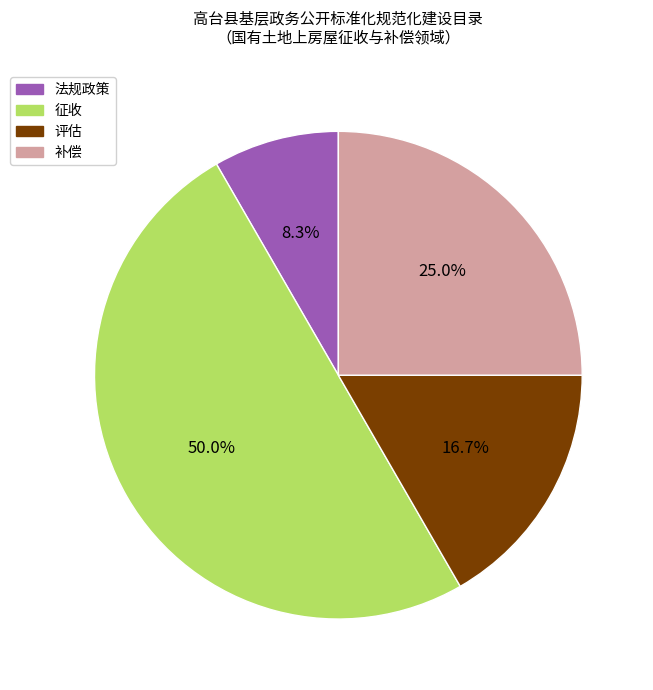

Rank the categories by value from lowest to highest.

法规政策, 评估, 补偿, 征收